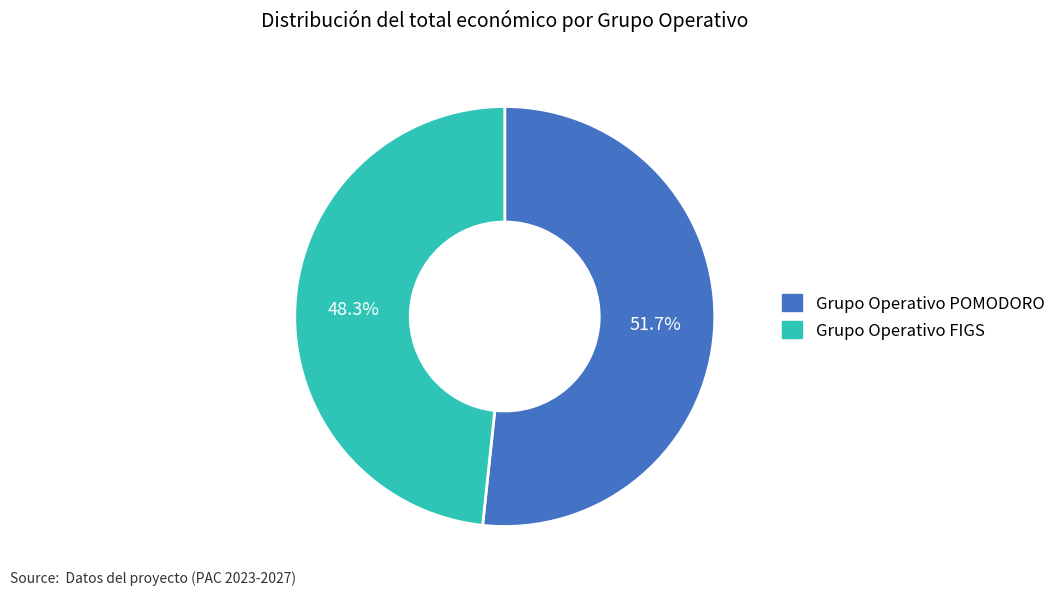

Count the number of slices in the pie.

2